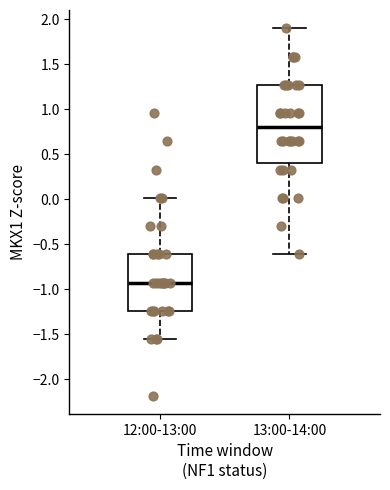

Which box has the lowest median line?

12:00-13:00